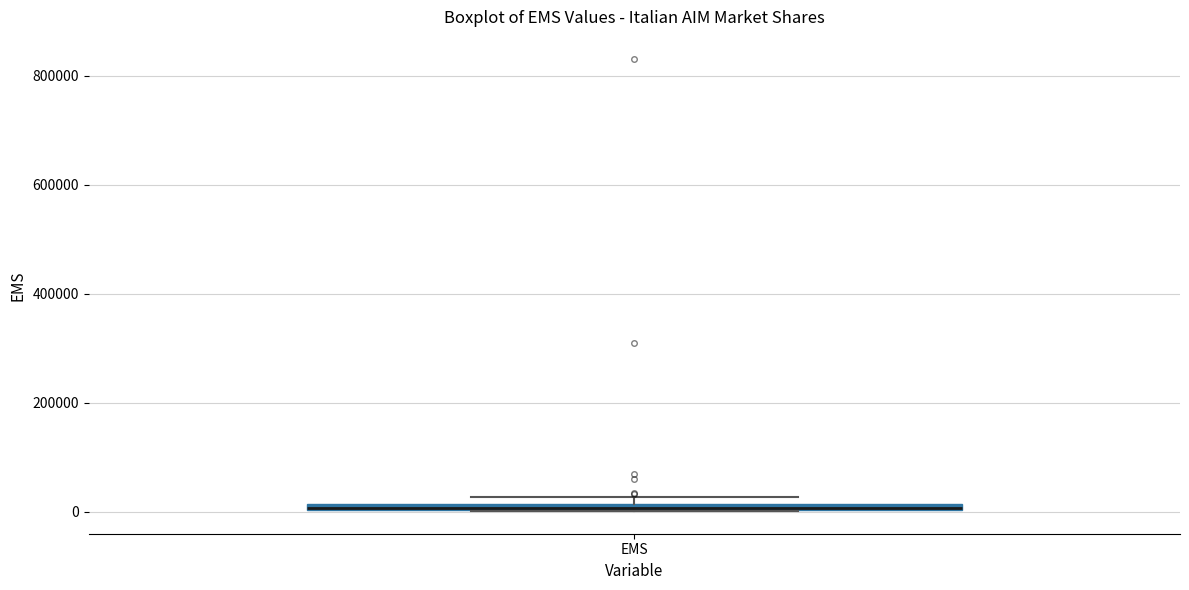

Where is the lower edge of the box for EMS on the y-axis? The values are not printed on the chart, so give them approximately, as read against the axis.

0